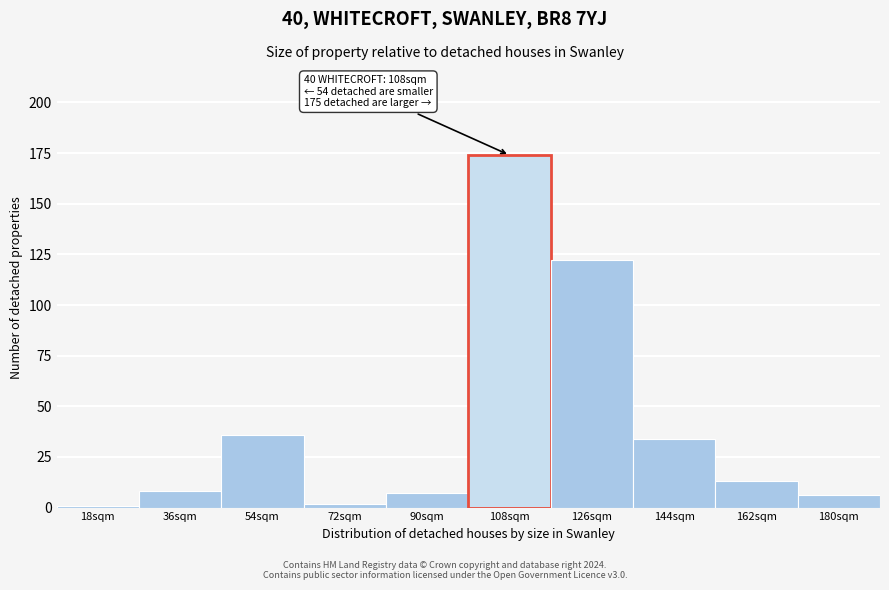

Reading left to right, list all the values displayed in this chart.

18sqm=1	36sqm=8	54sqm=36	72sqm=2	90sqm=7	108sqm=174	126sqm=122	144sqm=34	162sqm=13	180sqm=6